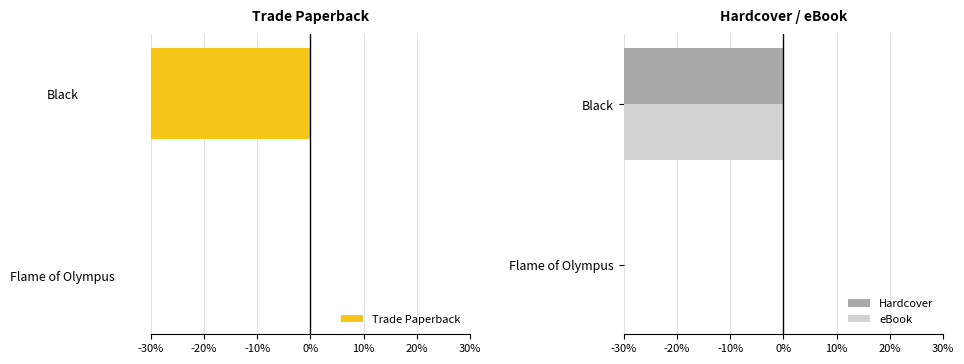

Does the chart contain any negative values?

Yes